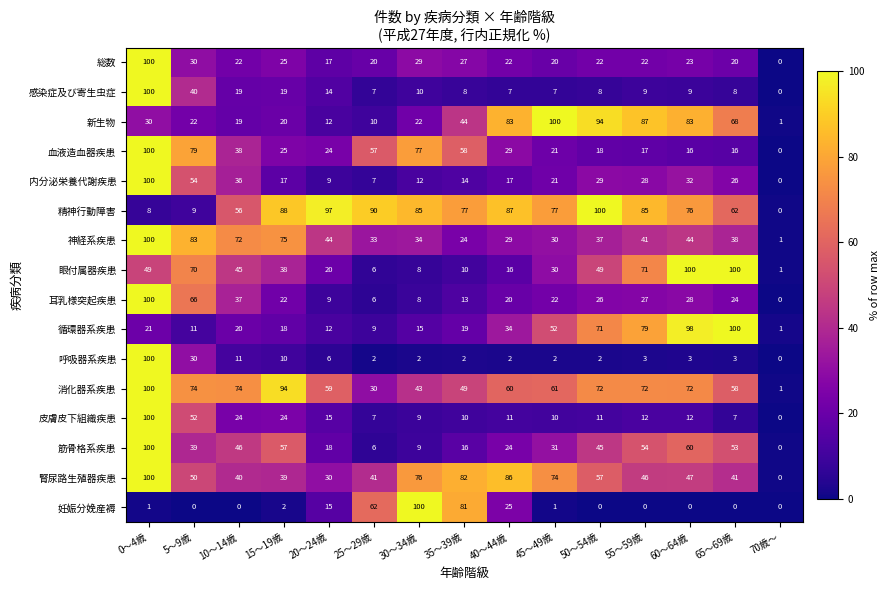

What is the approximate value of 皮膚皮下組織疾患 at 40～44歳?

11